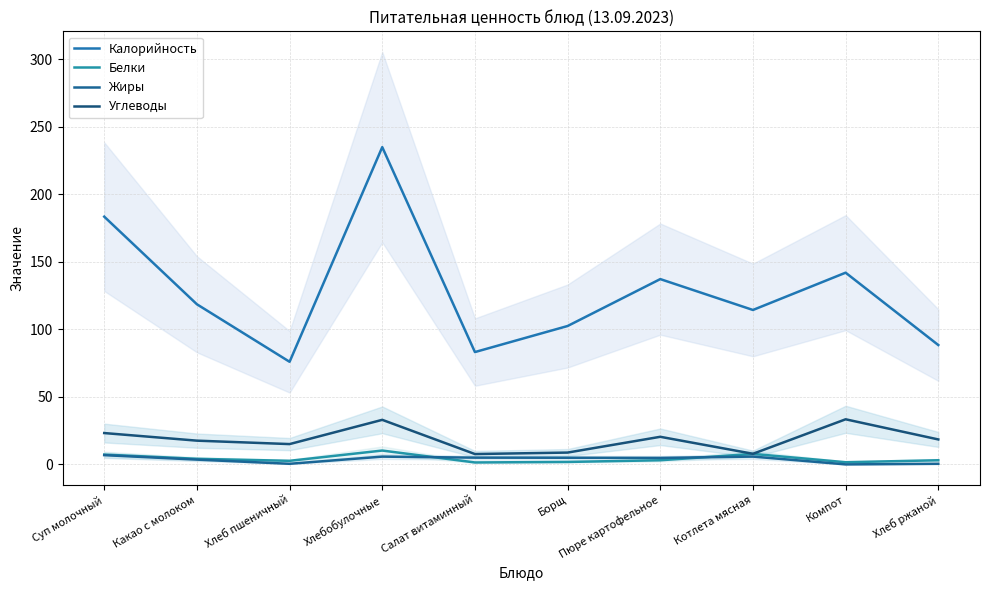

At which label does Белки first exceed 3?

Суп молочный